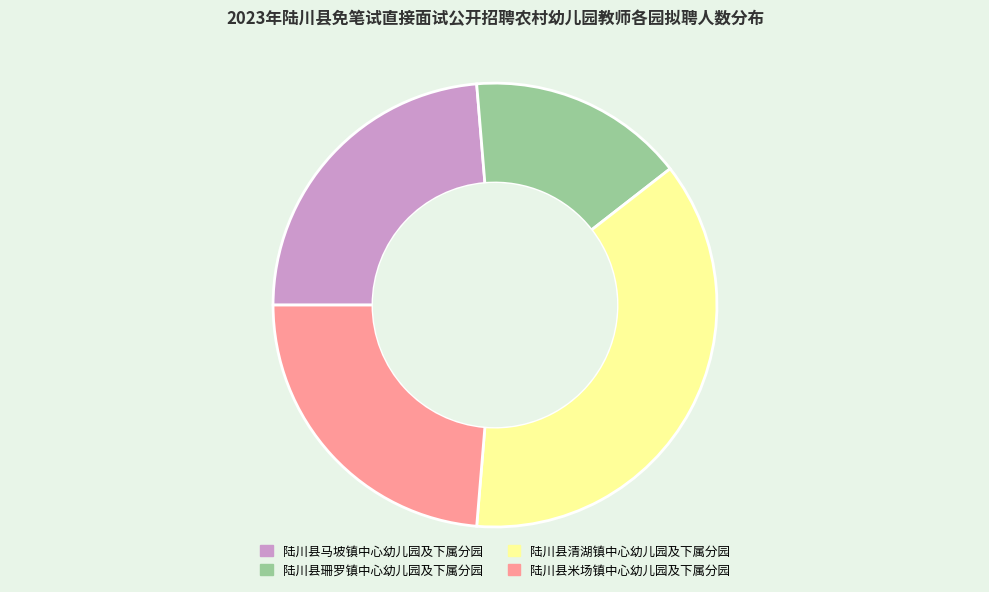

Which category has the smallest portion of the pie?

陆川县珊罗镇中心幼儿园及下属分园